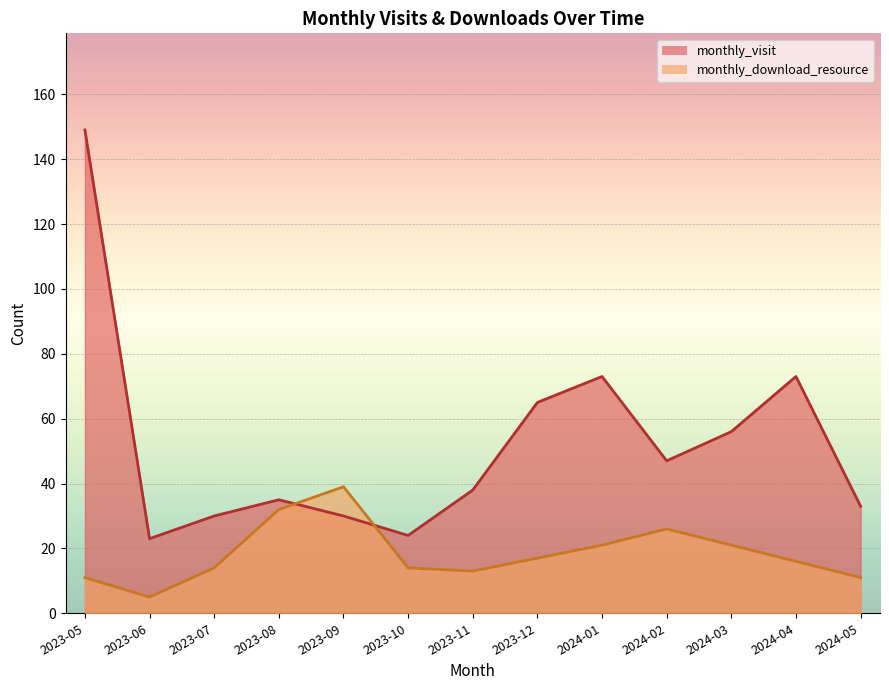

Count the number of data series in this chart.

2